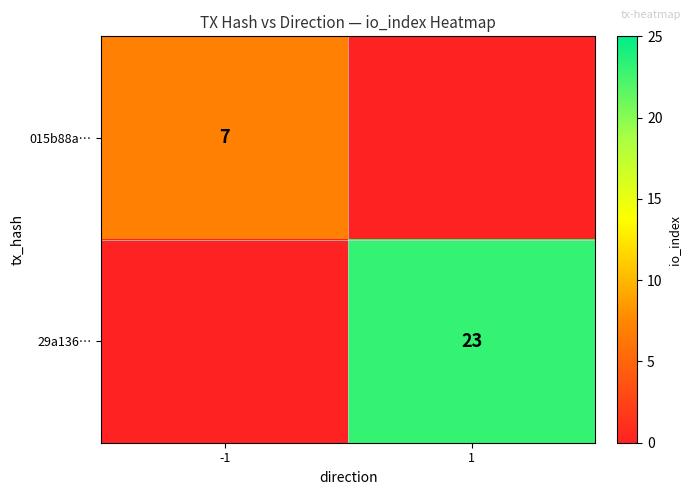

Which label corresponds to the largest value in the chart?

1